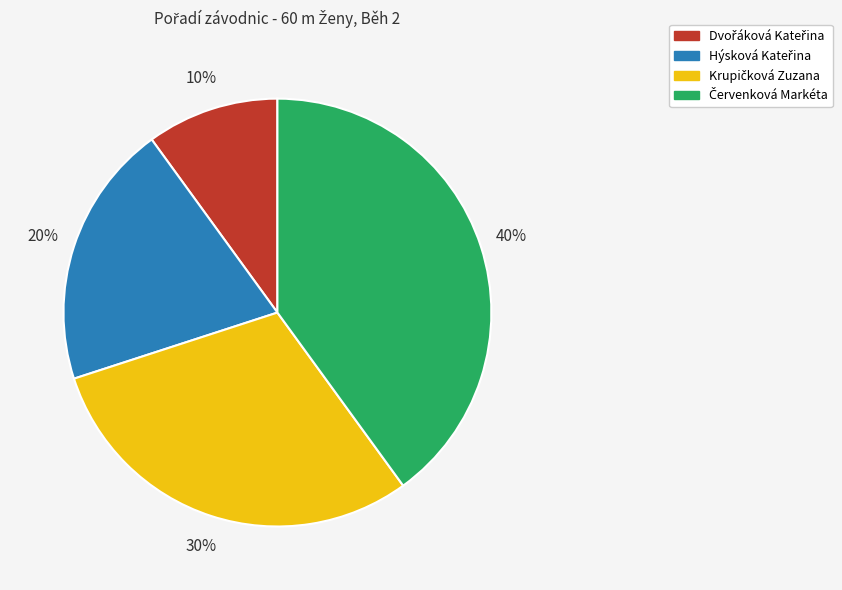

To the nearest percent, what is the average slice percentage?

25%